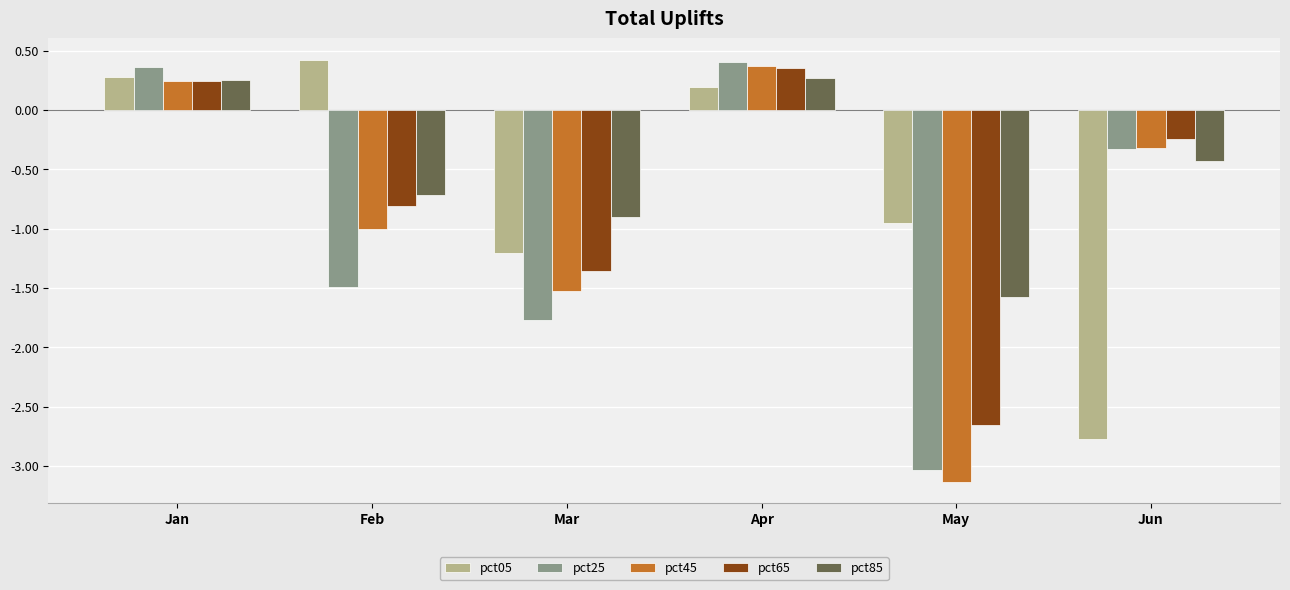

List the labels in order of pct05 value, smallest first.

Jun, Mar, May, Apr, Jan, Feb